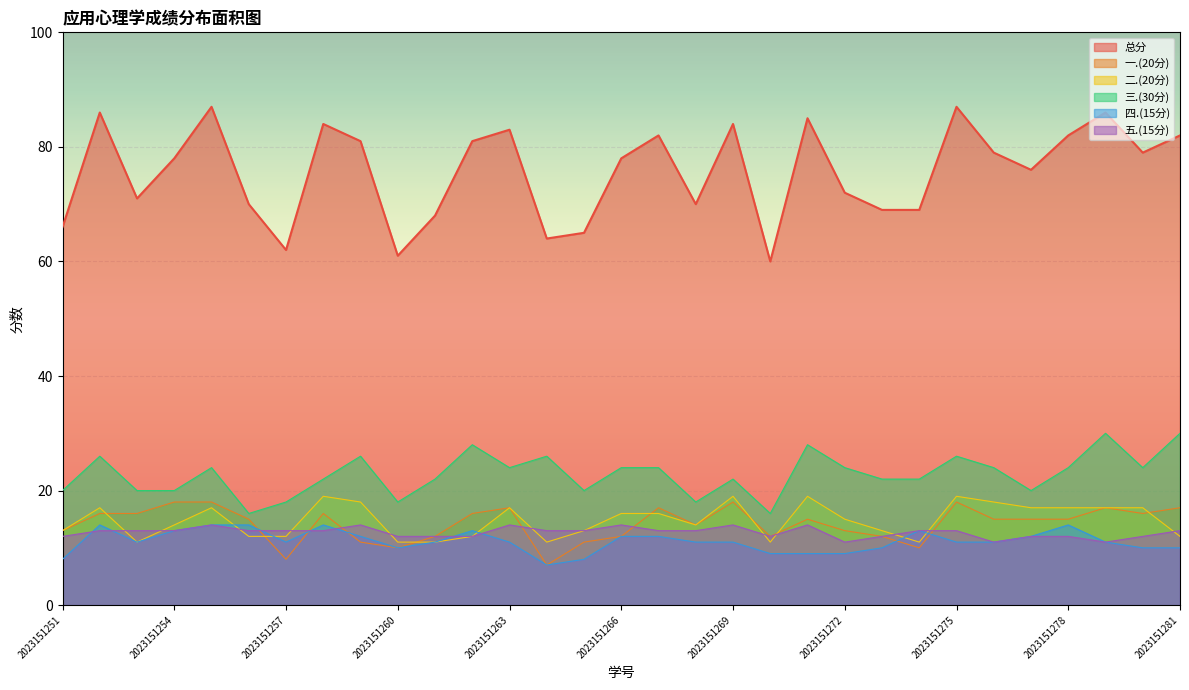

What are all the series names shown in the legend?

总分, 一.(20分), 二.(20分), 三.(30分), 四.(15分), 五.(15分)